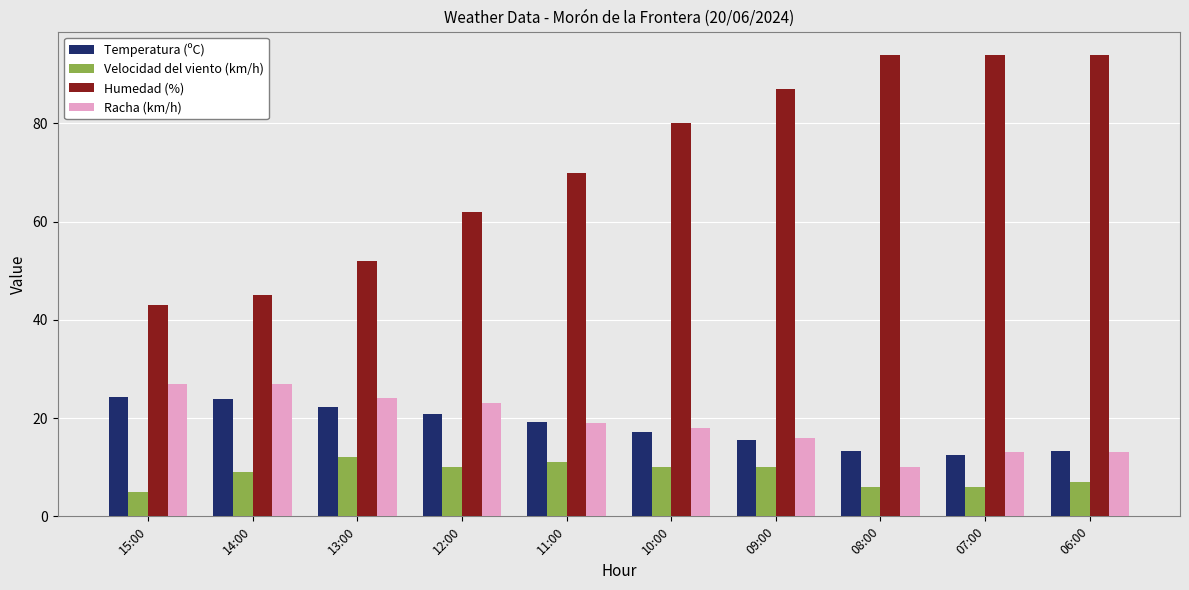

What is the label of the 8th bar from the right?

13:00